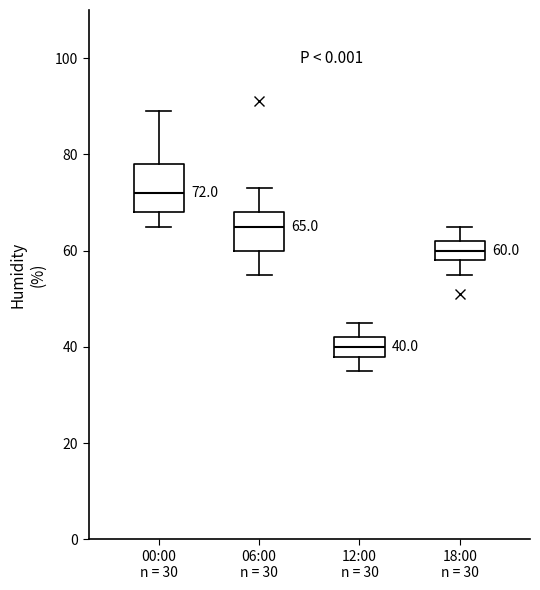

Comparing the boxes themselves (not the whiskers), which one is the tallest?

00:00 n = 30